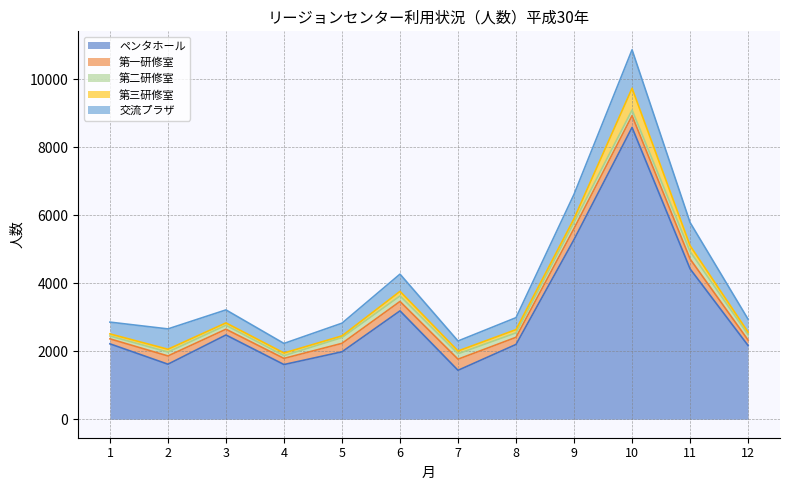

What is the total value across all series at 3?

3218